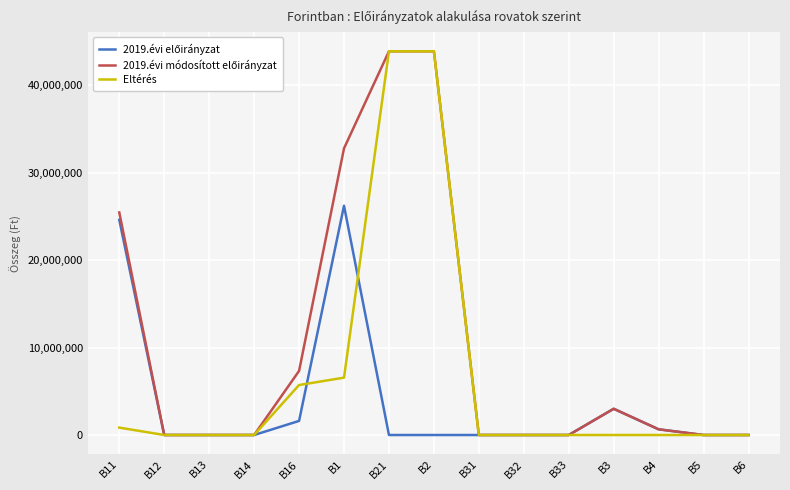

The value of Eltérés at B3 is -20844601. True or false?

False